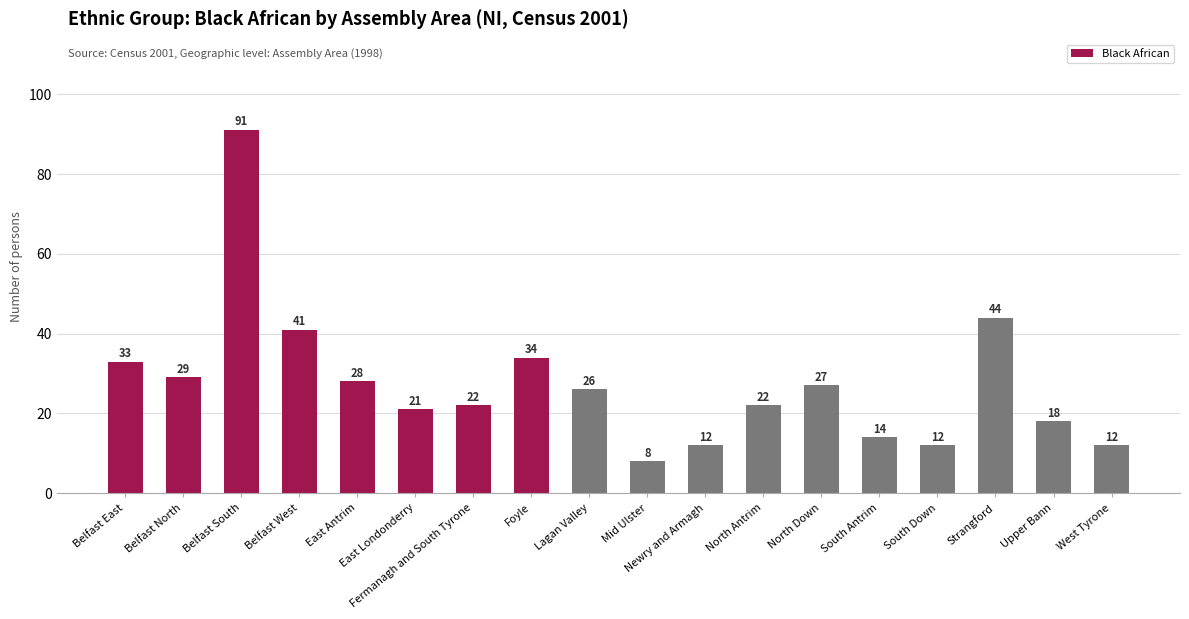

The value at Upper Bann is 18. True or false?

True